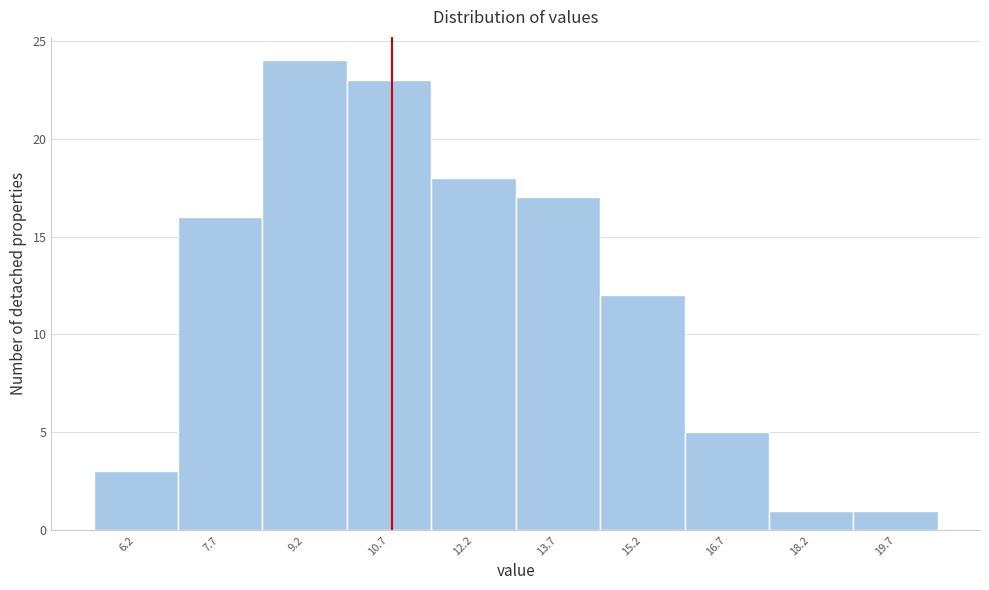

Reading left to right, transcribe all the data shown in this chart.

6.2=3	7.7=16	9.2=24	10.7=23	12.2=18	13.7=17	15.2=12	16.7=5	18.2=1	19.7=1